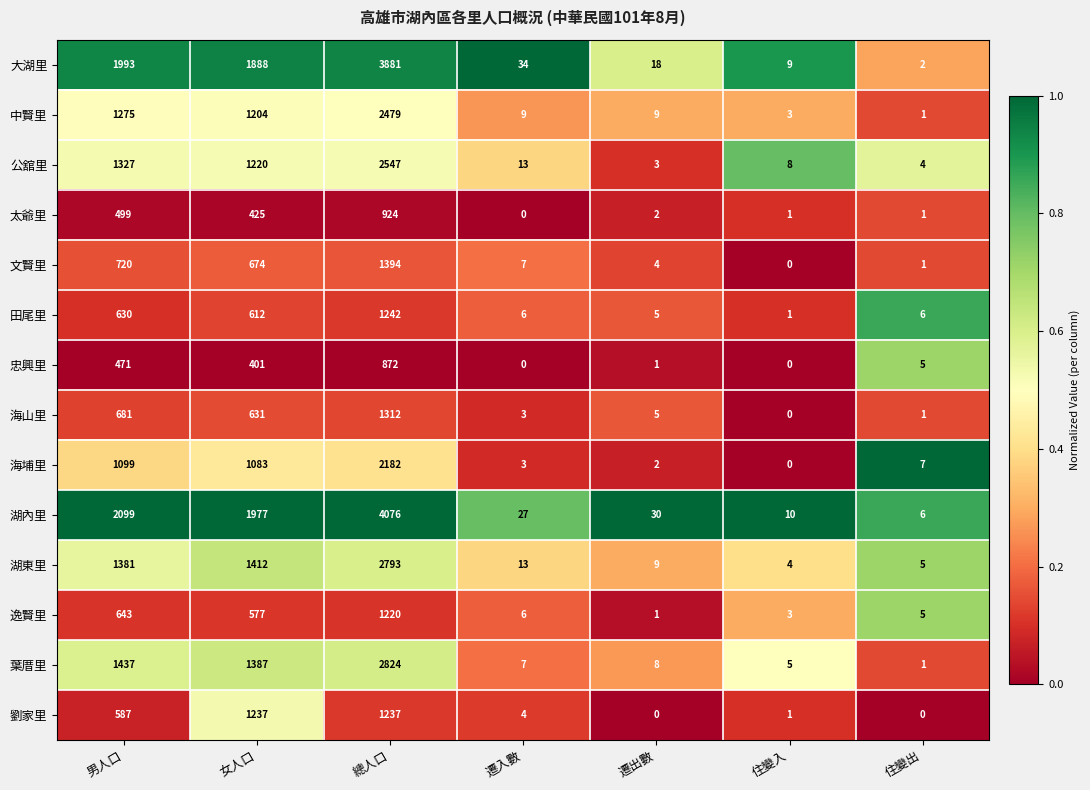

At which label does 忠興里 first exceed 5?

男人口